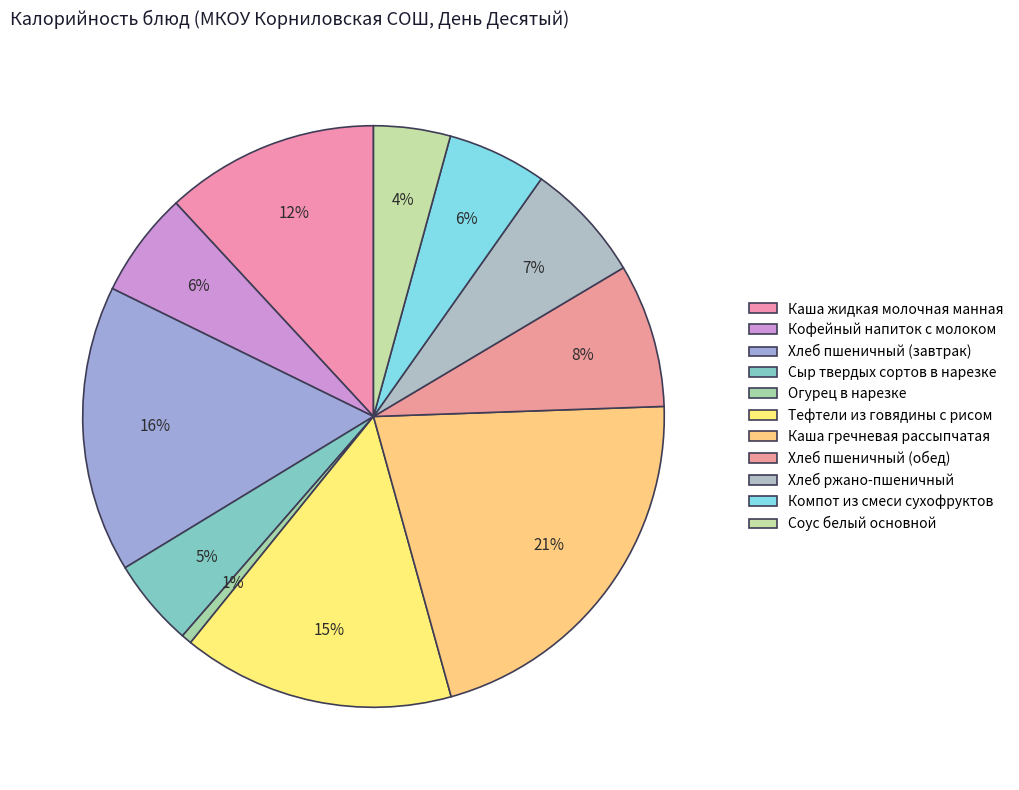

How many slices are in this pie chart?

11